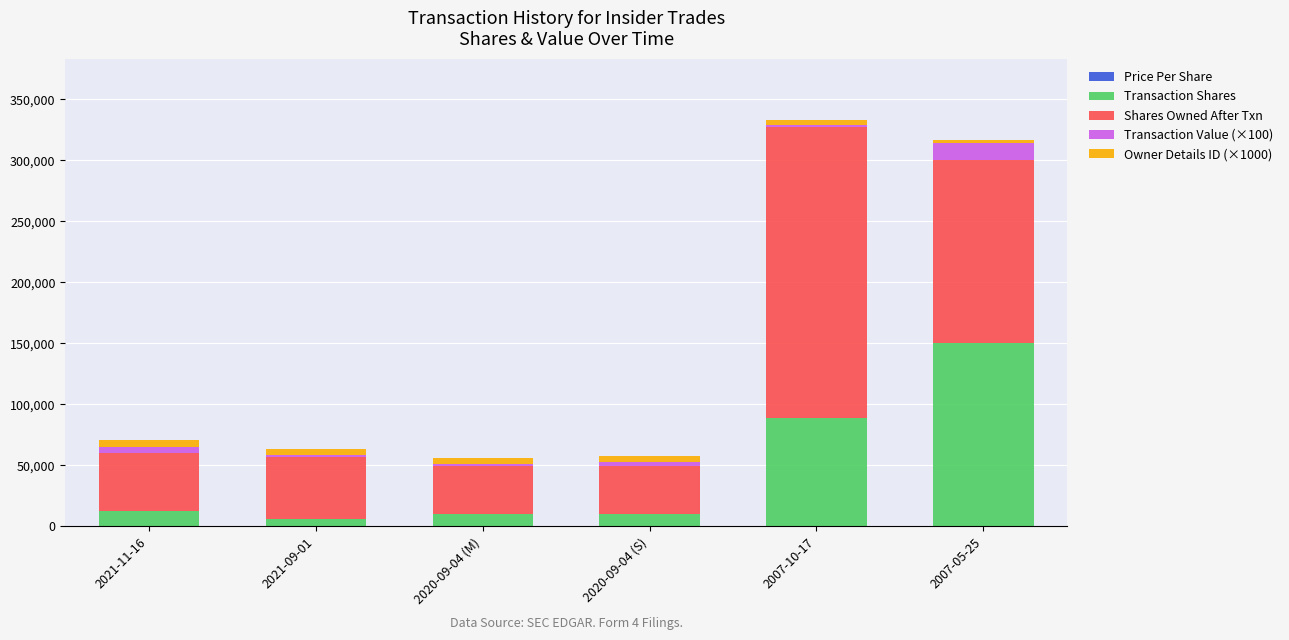

Where is Owner Details ID (×1000) nearest to the value 4500?

2021-09-01